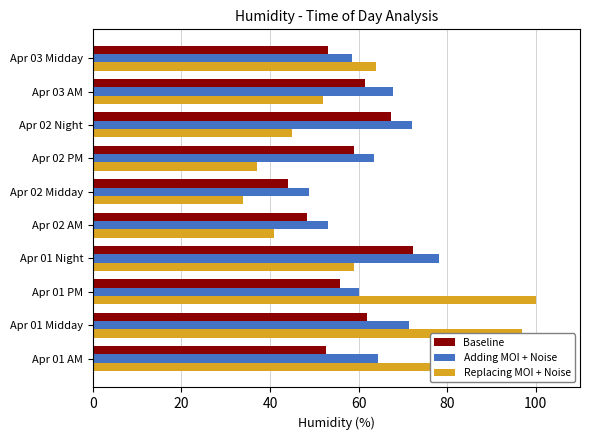

Read the Baseline value at Apr 02 AM.

48.3